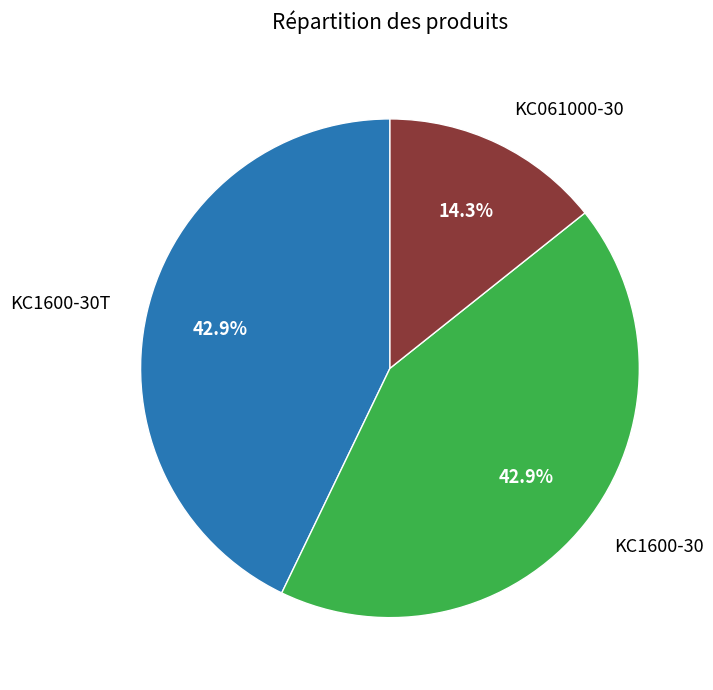

Is there a majority slice in this chart?

No